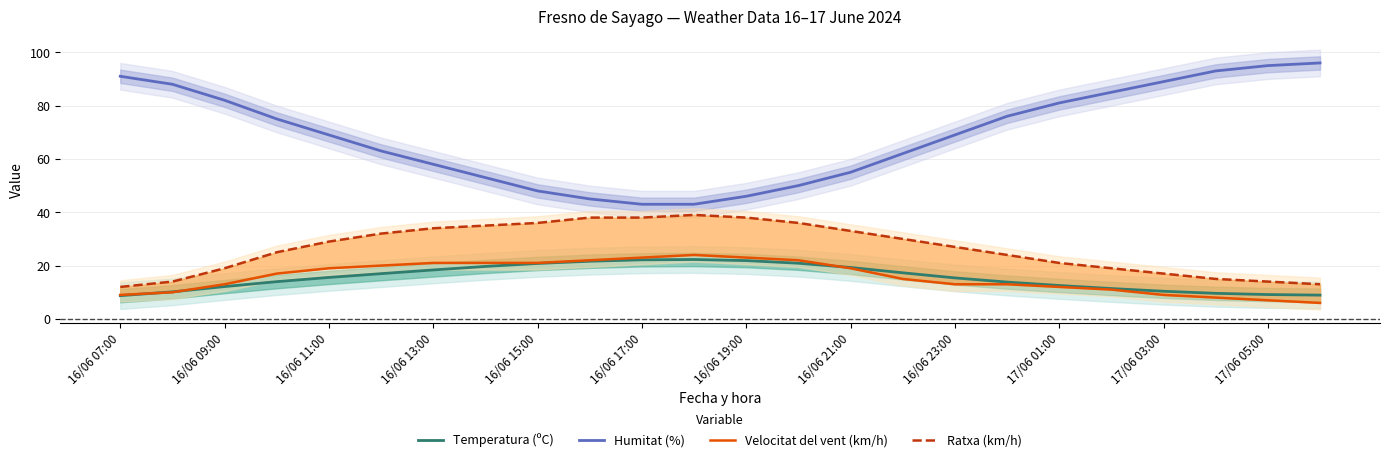

Is it true that Temperatura (ºC) equals 7.4 at 16/06 23:00?

False